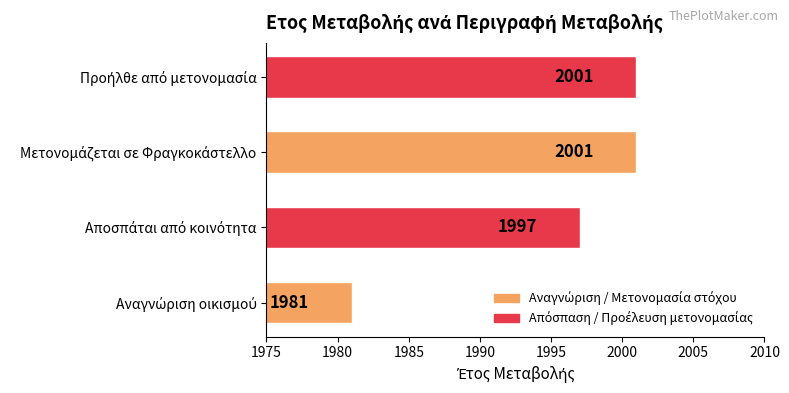

How many values are between 1997 and 2001?

3